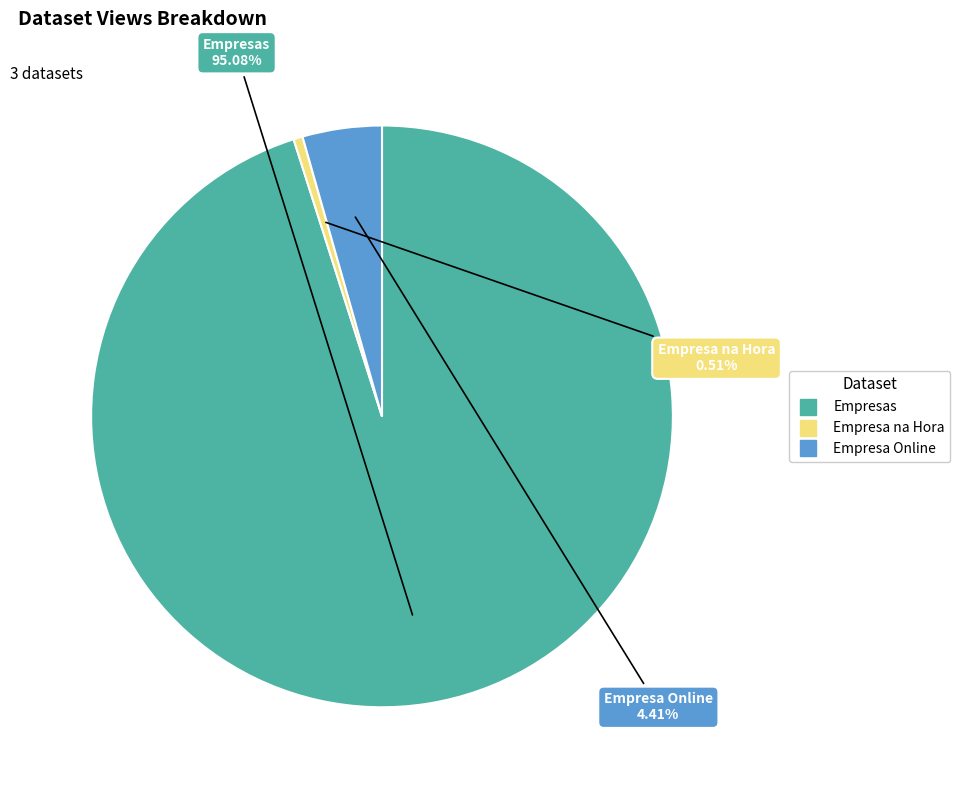

Approximately how many times larger is the value at Empresas compared to Empresa Online?

21.6